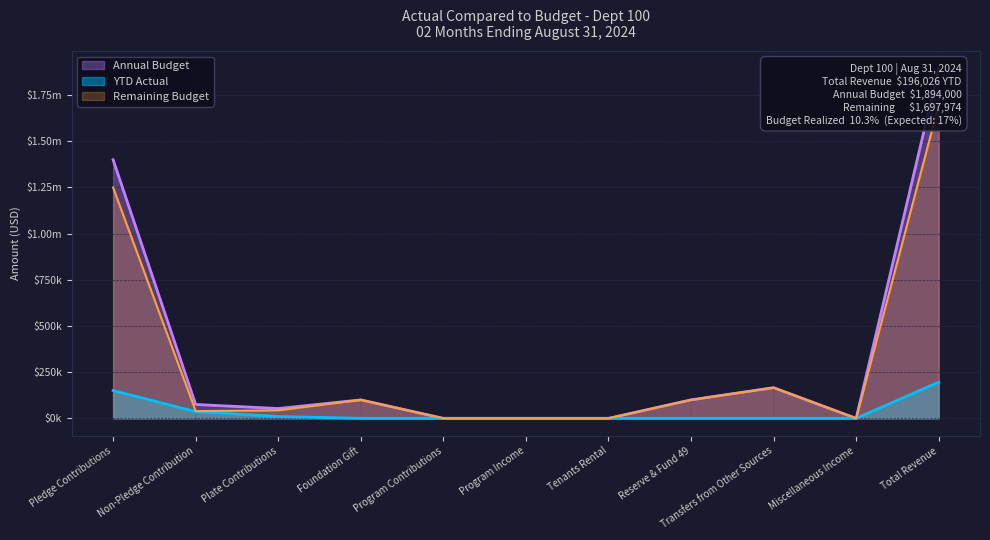

True or false: Annual Budget and YTD Actual intersect in this chart.

False